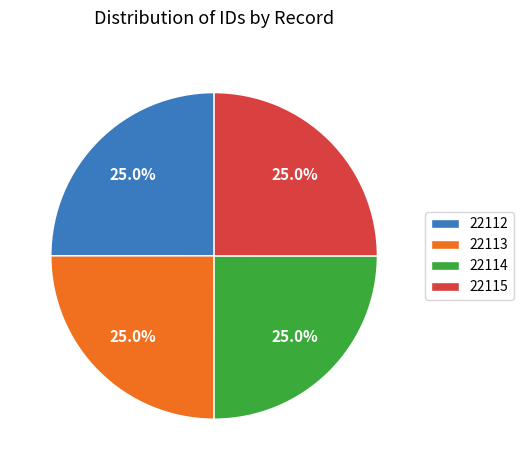

To the nearest percent, what percentage of the pie is 22112?

25%